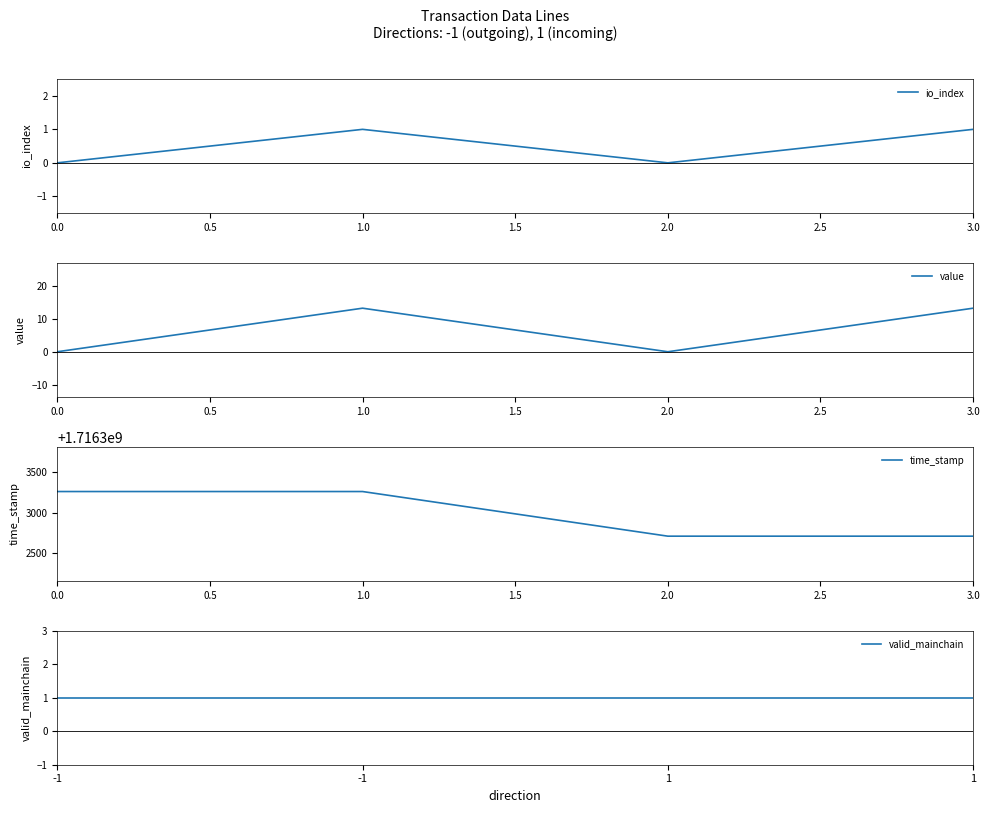

At which category does io_index reach its first local valley?

2.0